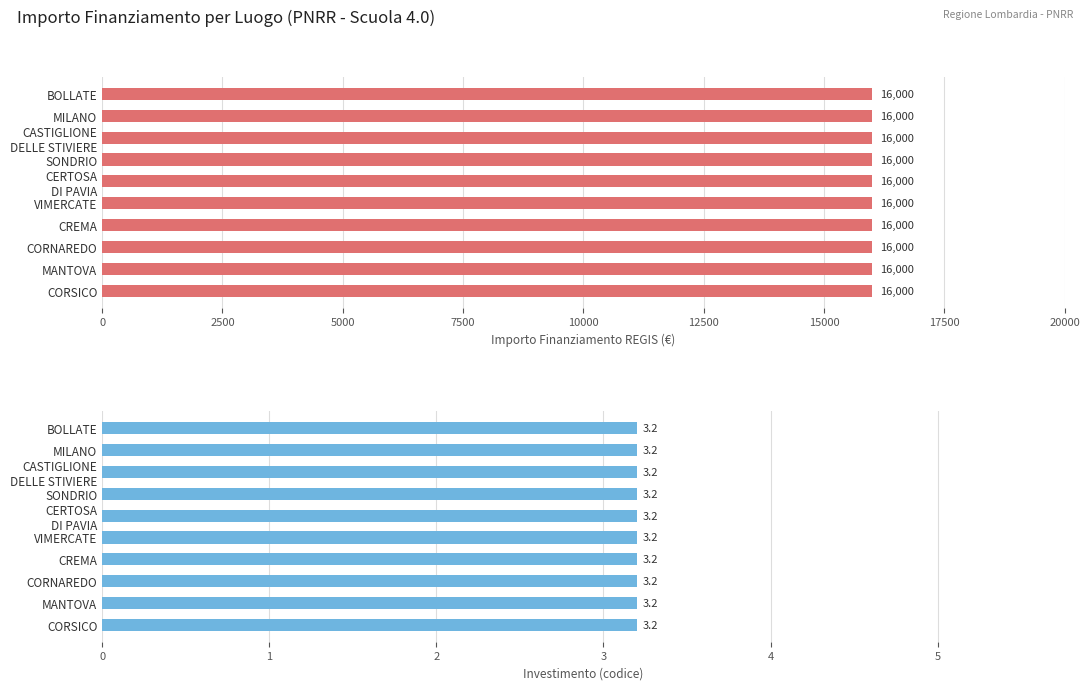

What is the label of the 2nd bar from the right?

MANTOVA